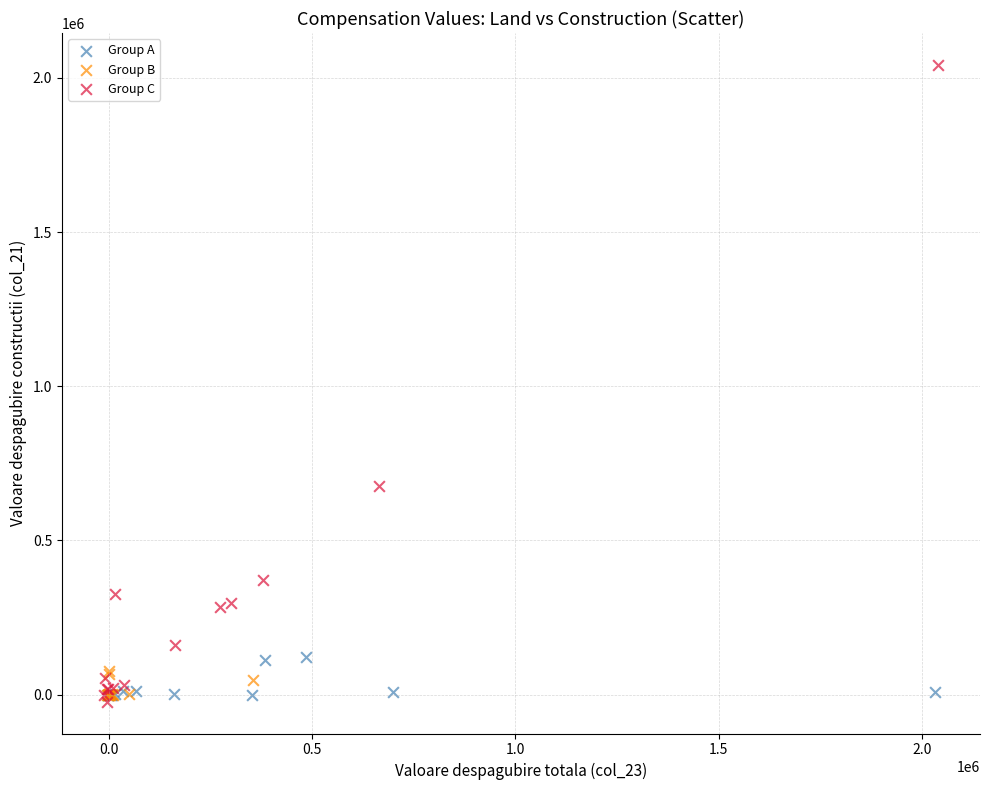

Which series contains the highest Y value?

Group C